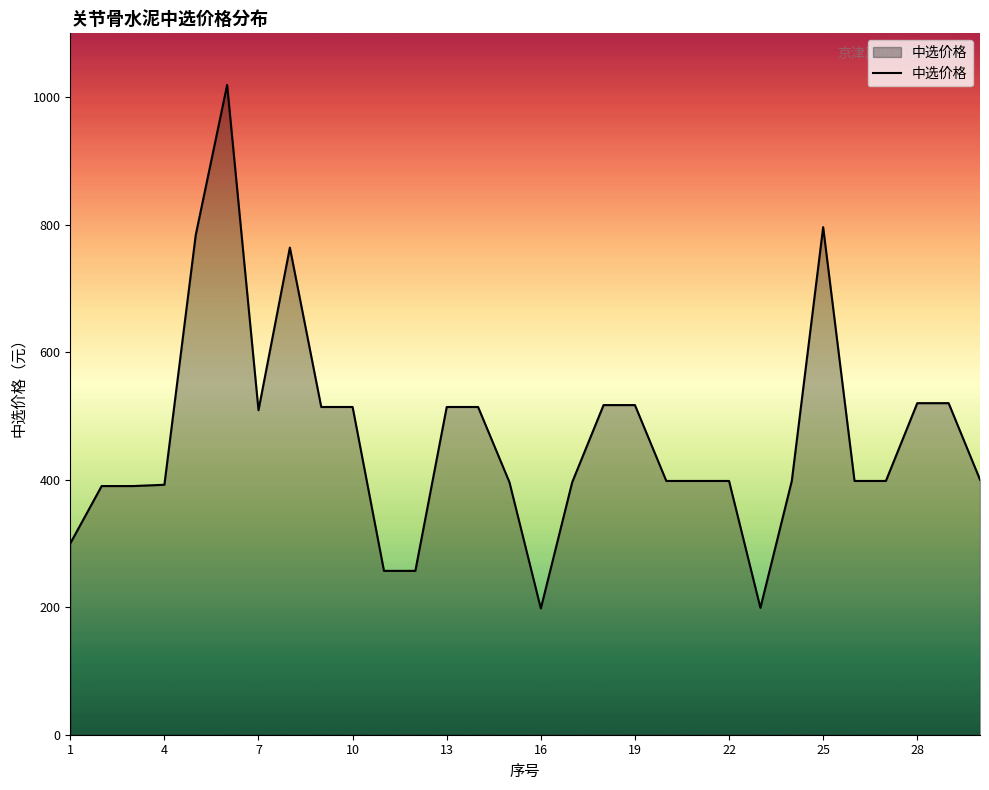

What is the smallest value displayed?

198